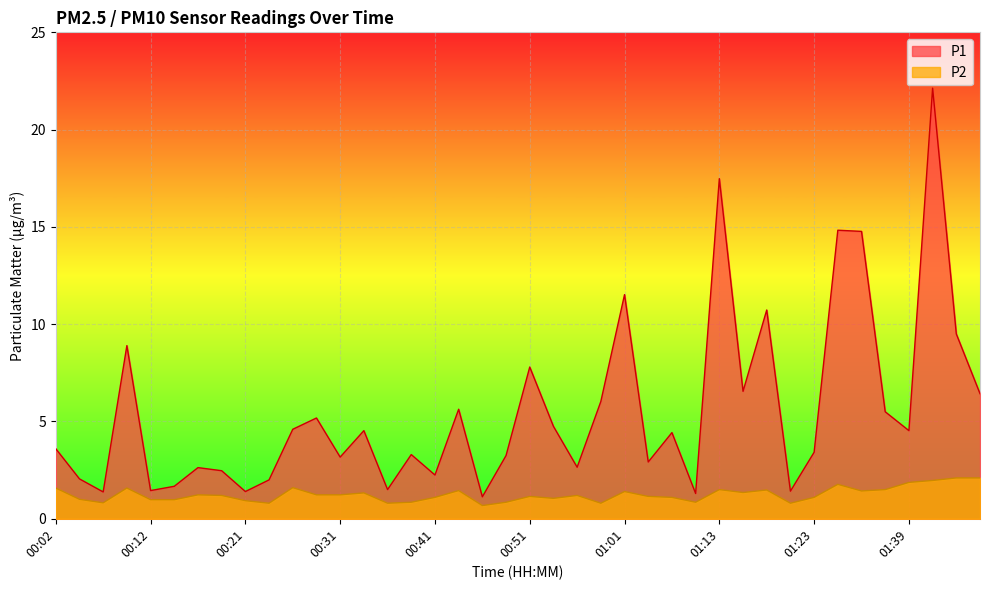

Where is the first local maximum for P2?

00:09